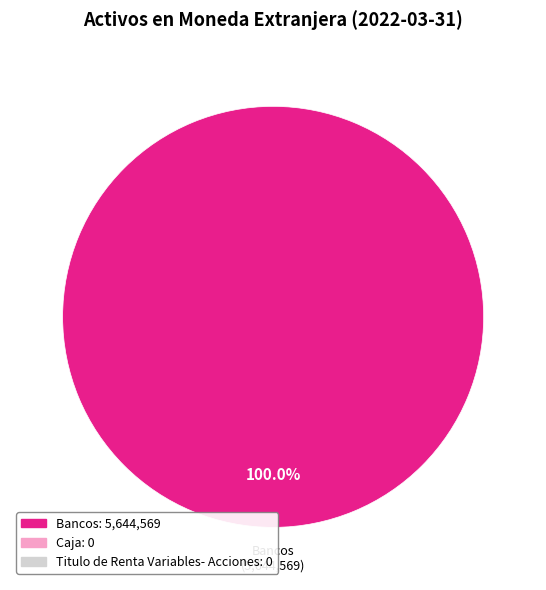

Count the number of slices in the pie.

1